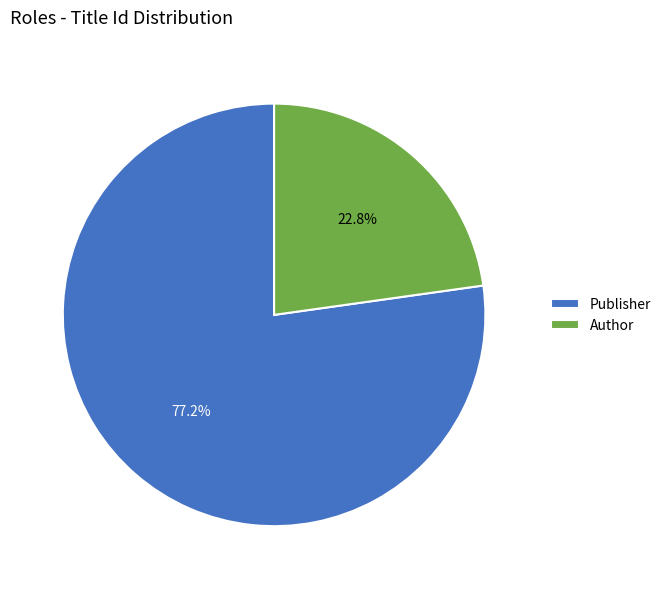

Which category has the biggest portion of the pie?

Publisher